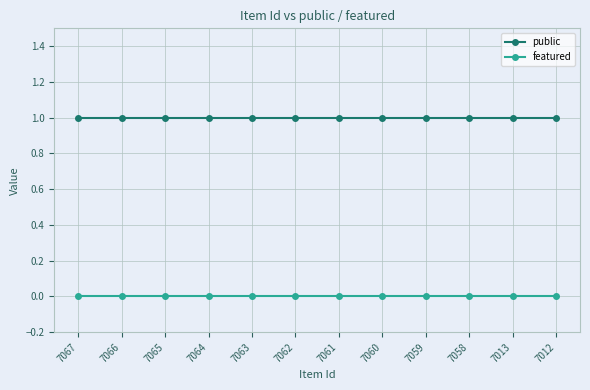

True or false: featured has a value of 0 at 7062.

True